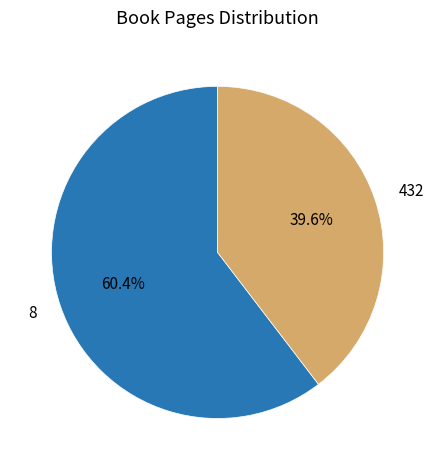

To the nearest percent, what is the combined percentage of 432 and 8?

100%